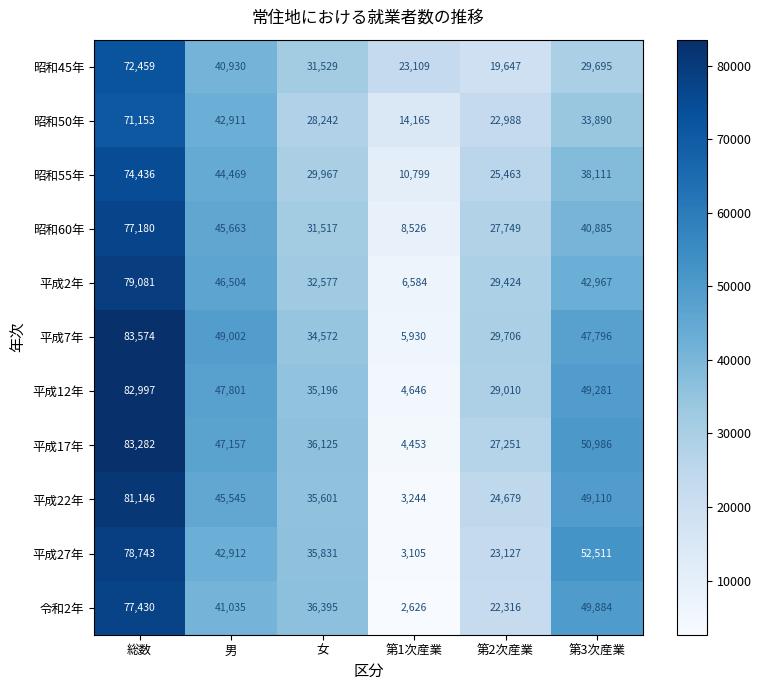

The 令和2年 series shows 36395 at 女. True or false?

True